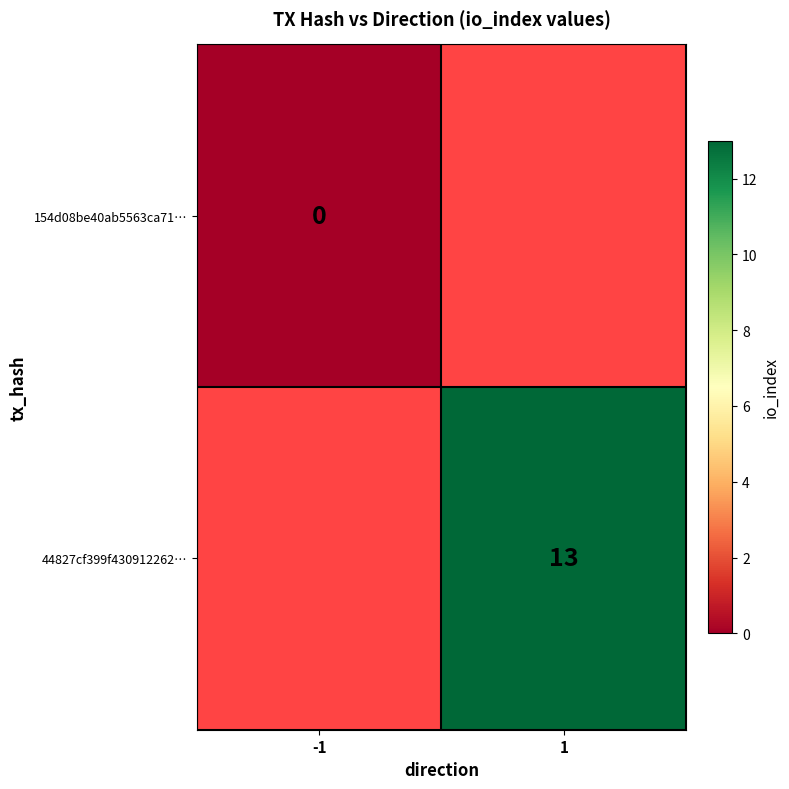

The value of 44827cf399f430912262… at 1 is 13. True or false?

True